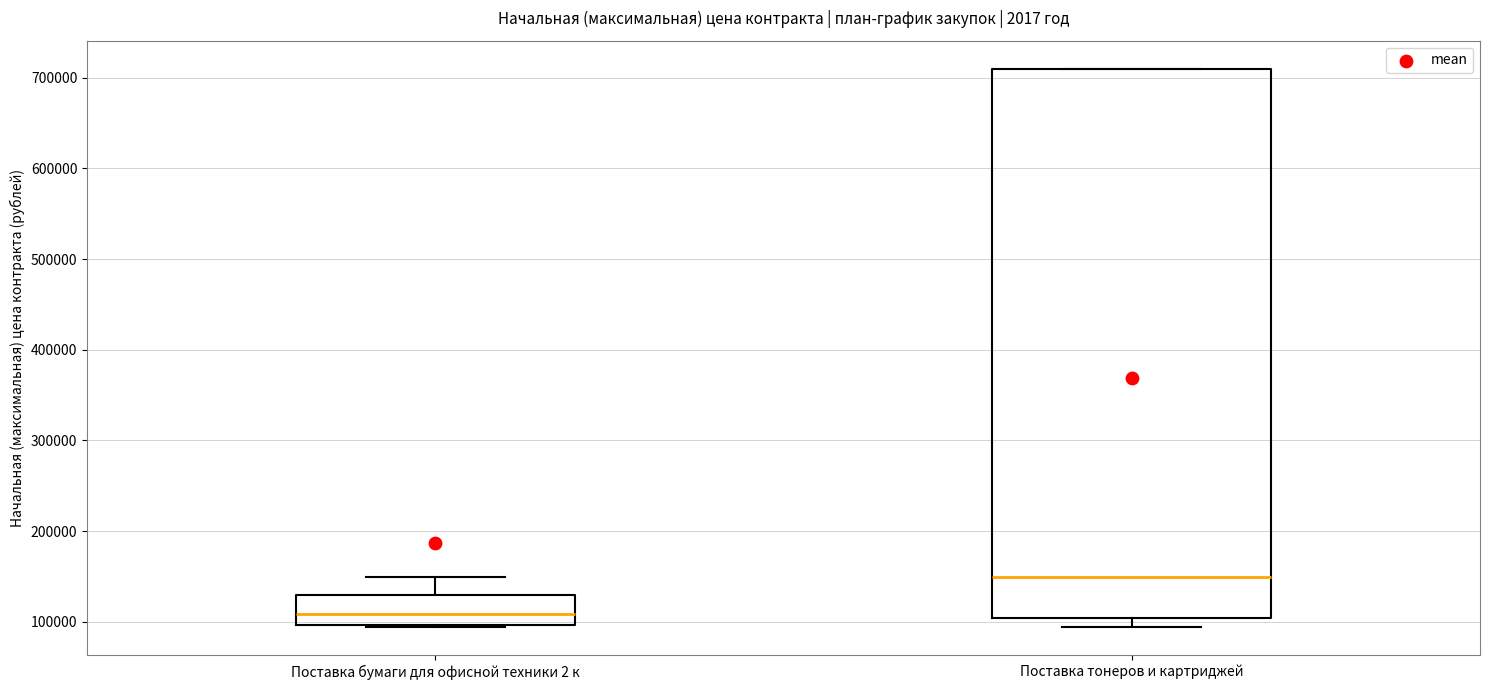

Reading left to right, read every box against the y-axis: the position of its median line, the range the box covers, and the ends of its whiskers. The values are not printed on the chart, so give them approximately, as read against the axis.

Поставка бумаги для офисной техники 2 к: median 110000, box 100000 to 130000, whiskers 90000 to 150000
Поставка тонеров и картриджей: median 150000, box 100000 to 710000, whiskers 90000 to 710000